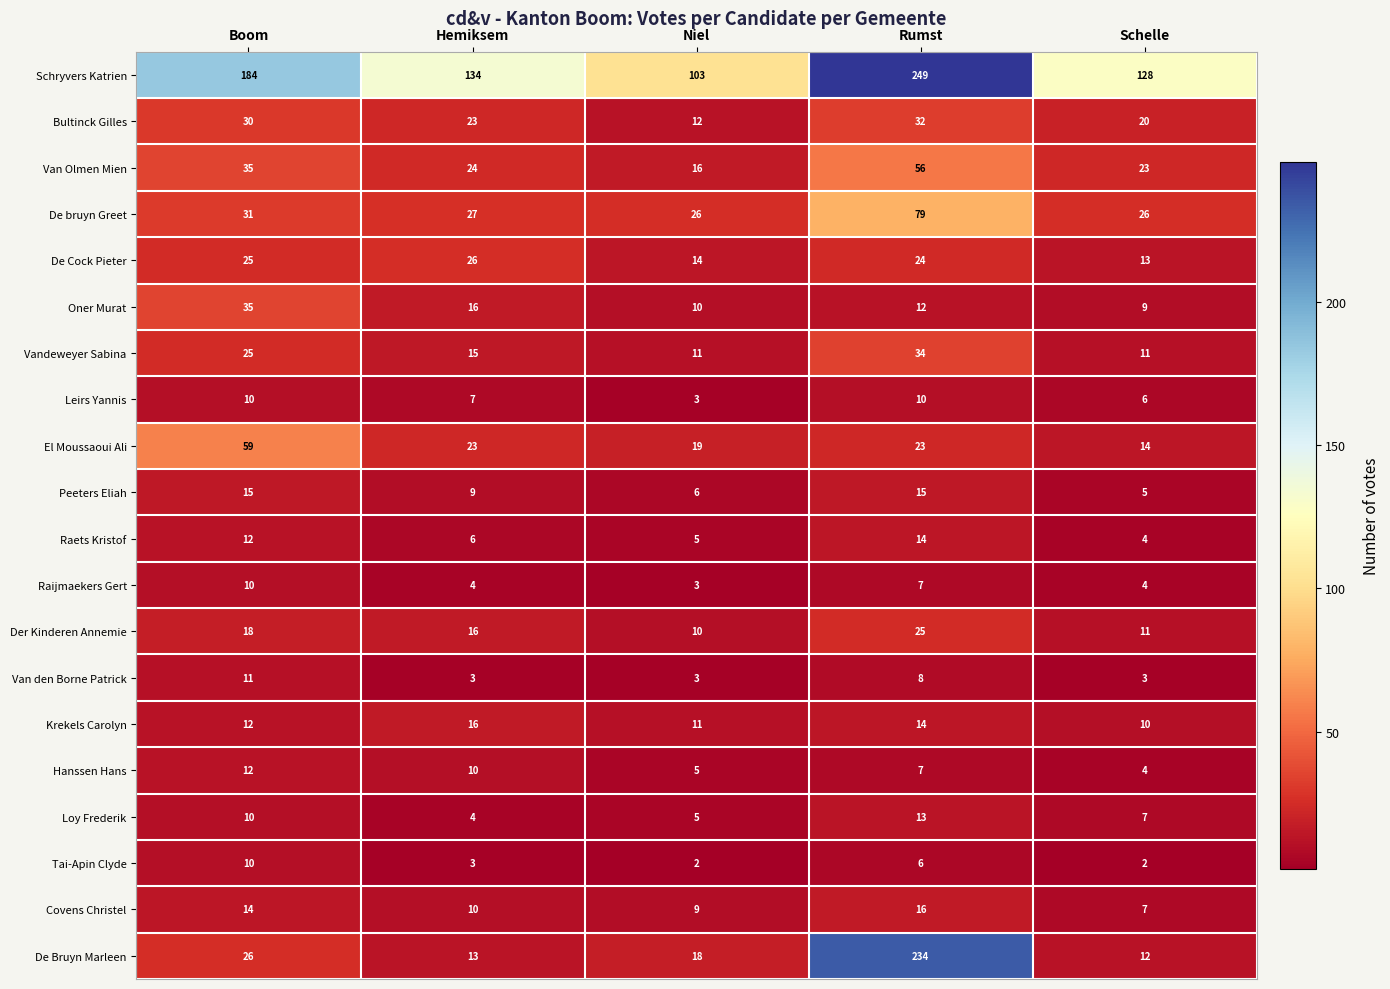

Is it true that Raets Kristof equals 4 at Schelle?

True